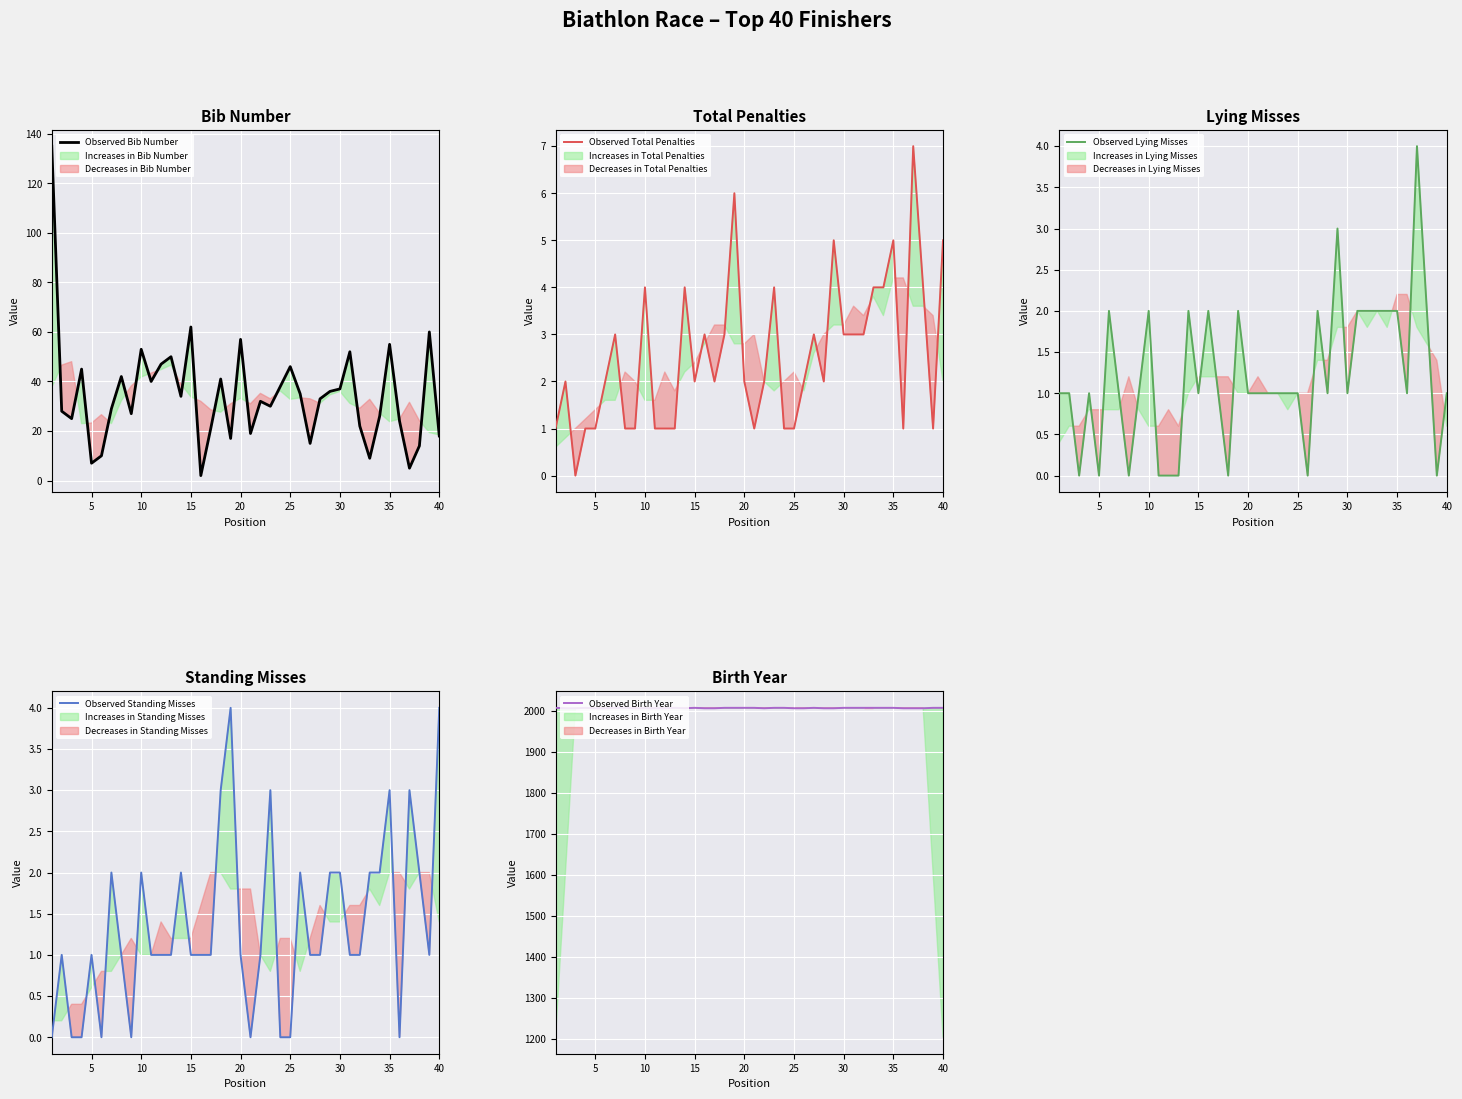

What is the highest value of the Observed Bib Number series?

135